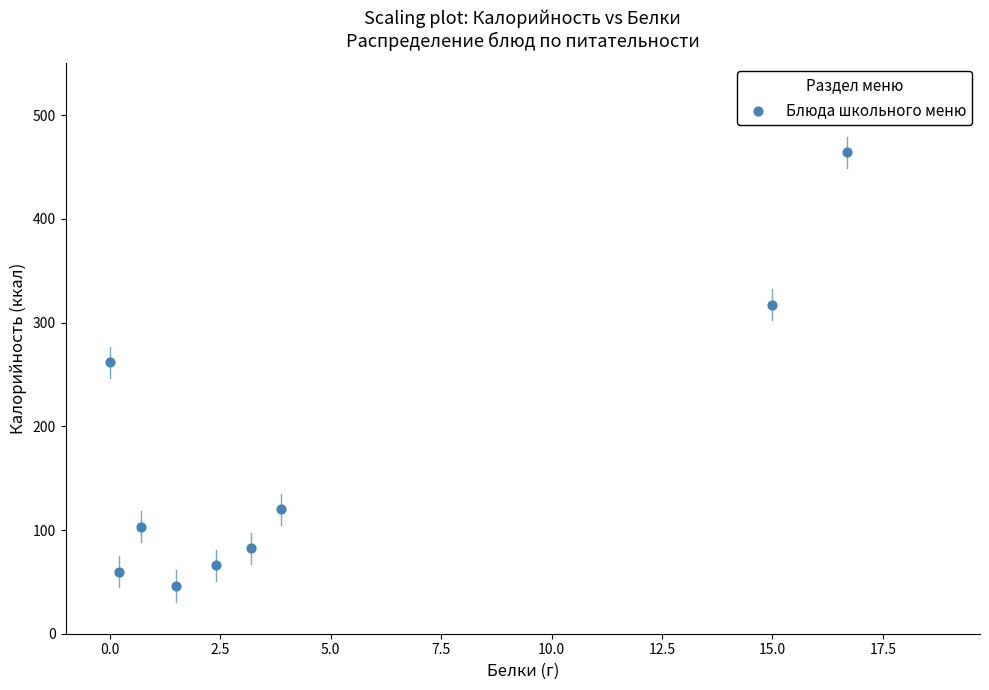

What Y value in the scatter plot is closest to 255?

262.0